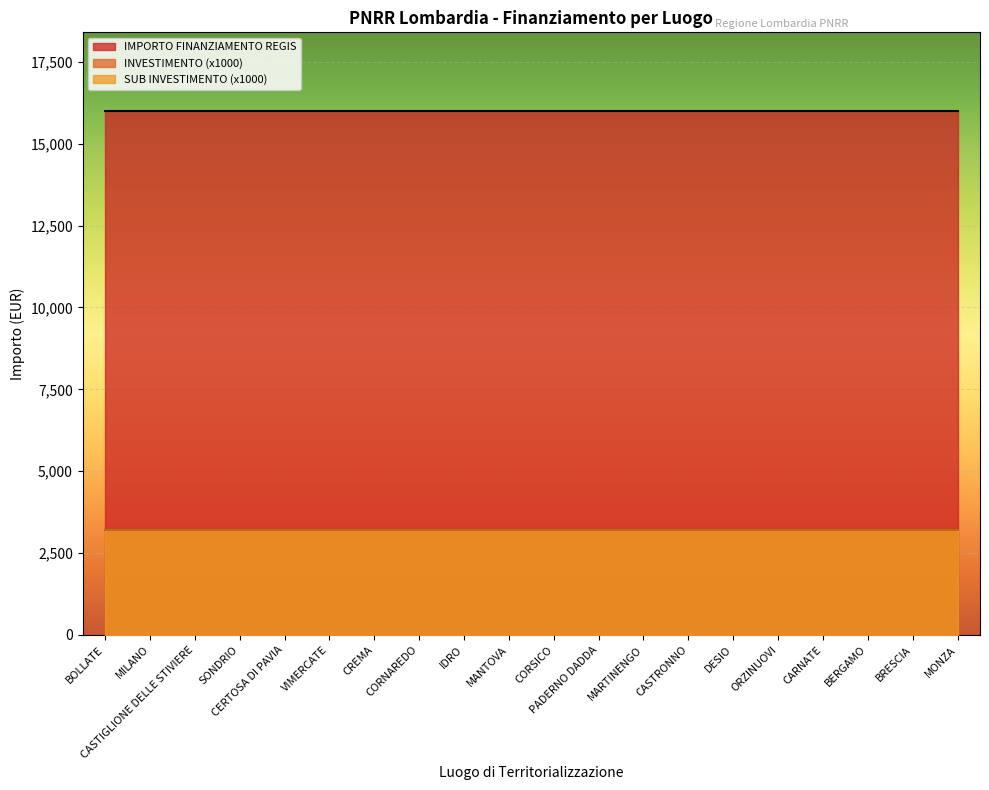

At which category does the chart reach its minimum across all series?

BOLLATE